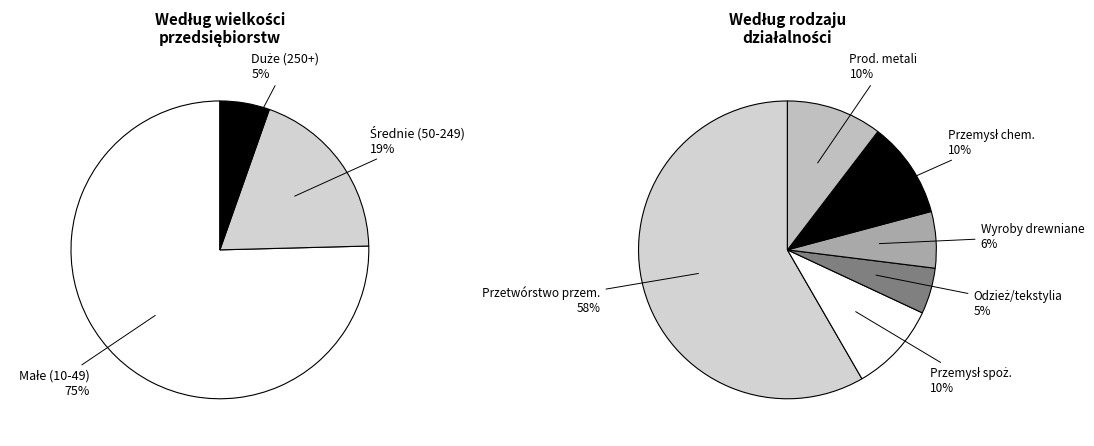

How many segments does this pie chart have?

6